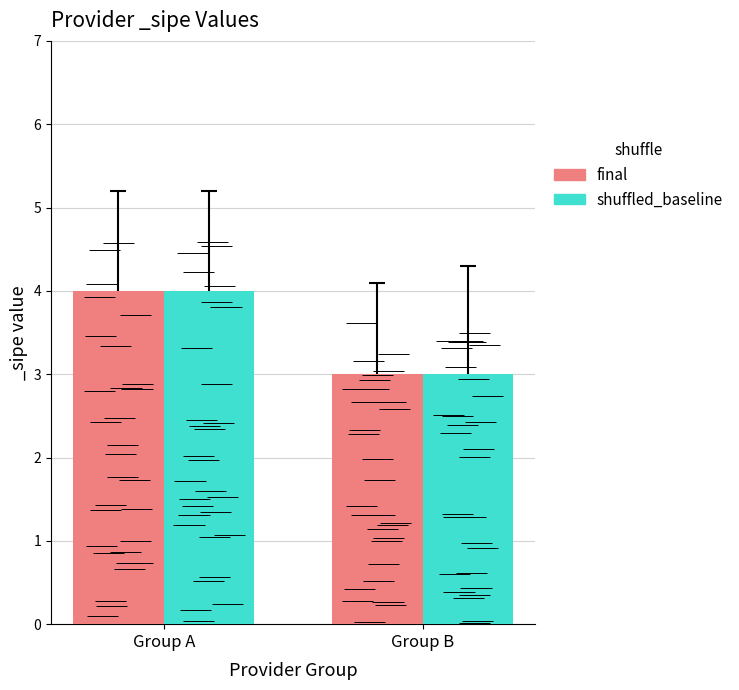

What is the sum of all shuffled_baseline values?

7